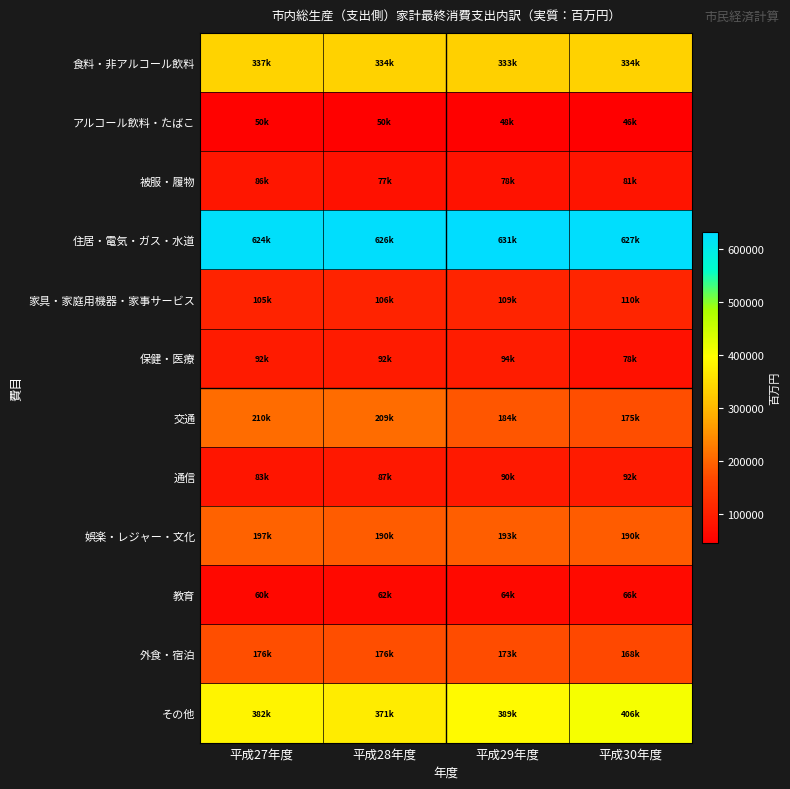

At 平成29年度, list the series in order from largest to smallest.

住居・電気・ガス・水道, その他, 食料・非アルコール飲料, 娯楽・レジャー・文化, 交通, 外食・宿泊, 家具・家庭用機器・家事サービス, 保健・医療, 通信, 被服・履物, 教育, アルコール飲料・たばこ